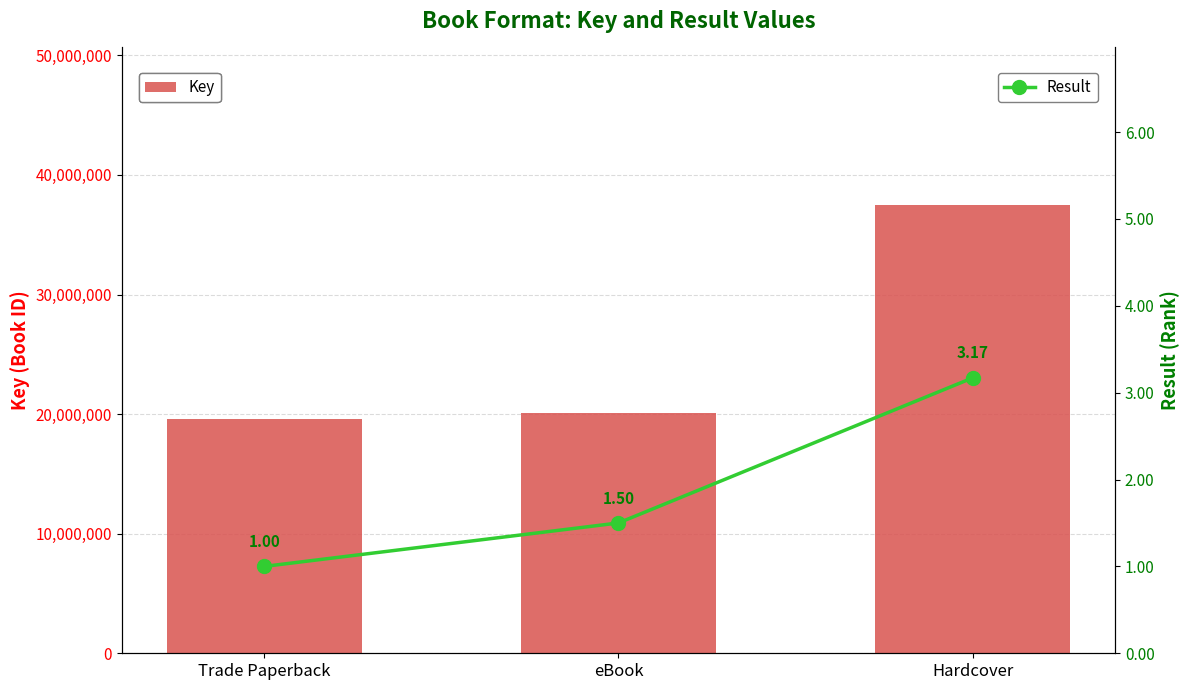

What is the value of the Key bar at the 3rd from the left?

37527804